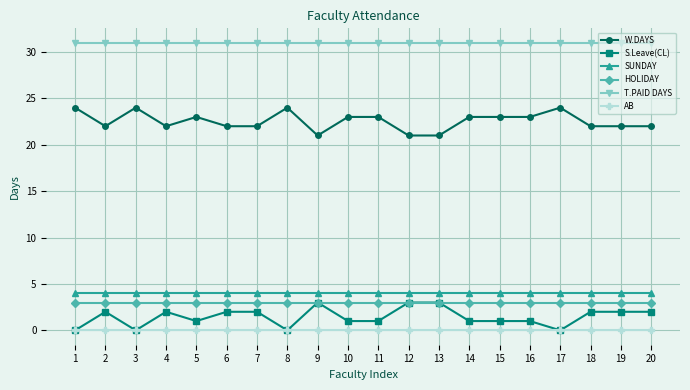

What is the sum of the S.Leave(CL) values at 5 and 4?

3